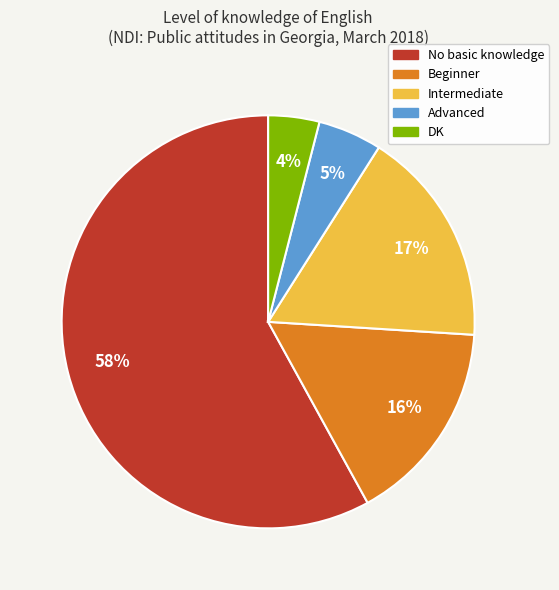

Which has a higher value, Advanced or Intermediate?

Intermediate